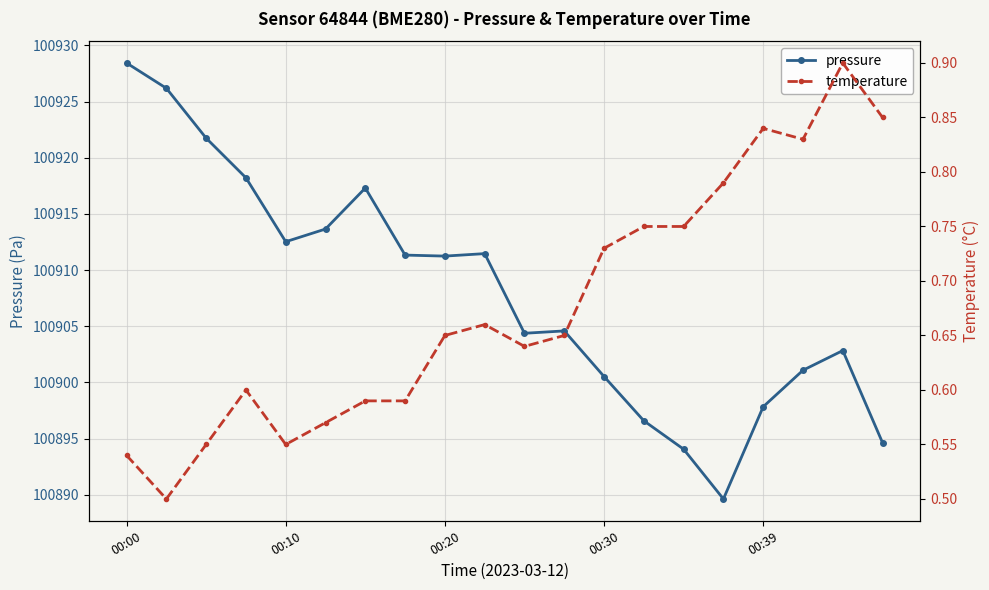

What is the value of the temperature point at the 8th from the left?

0.6